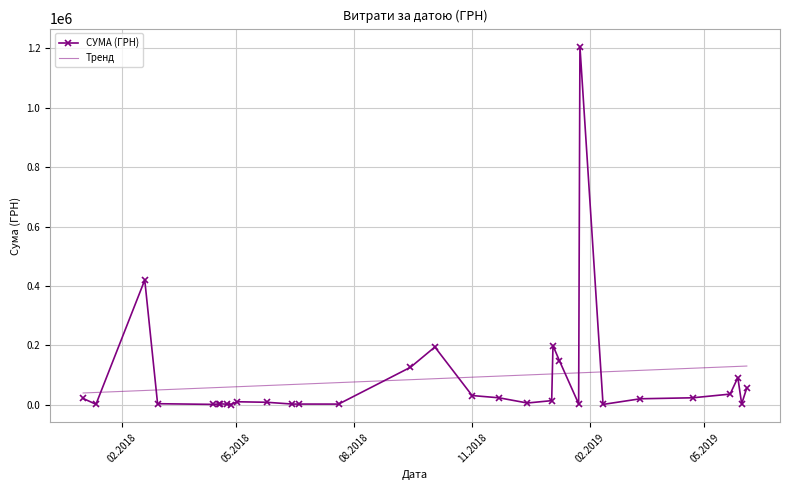

At how many categories does at least one series exceed 901425?

1